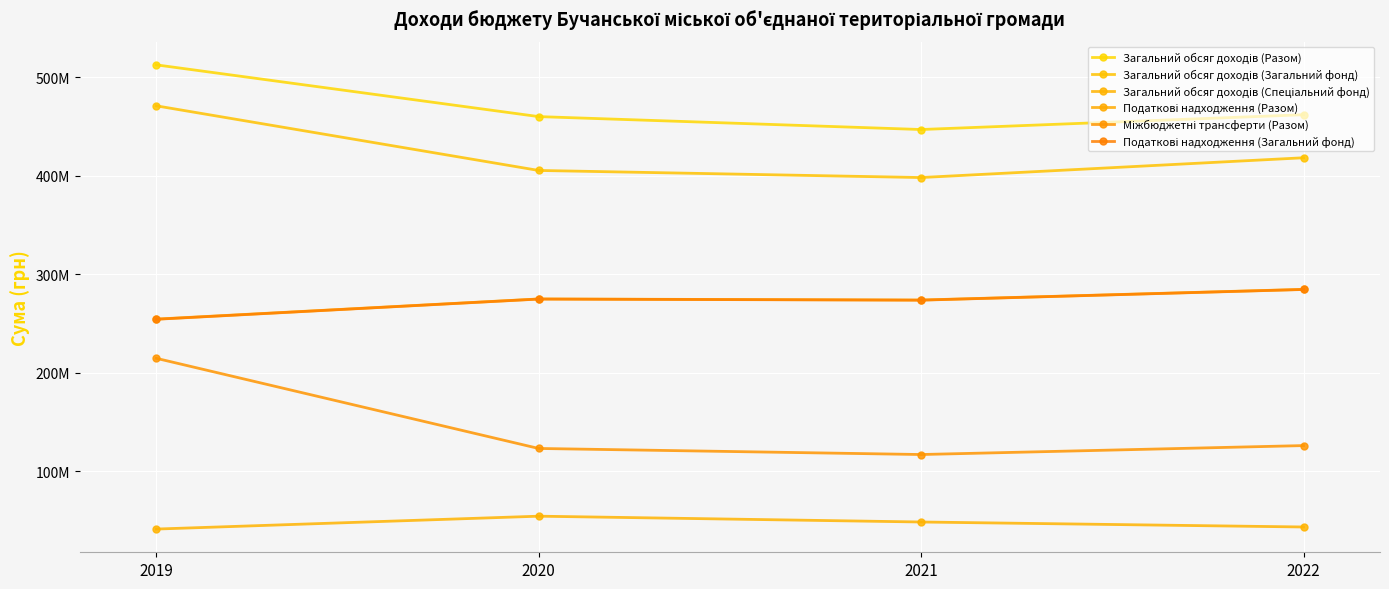

What is the total value across all series at 2021?

1558682200.0